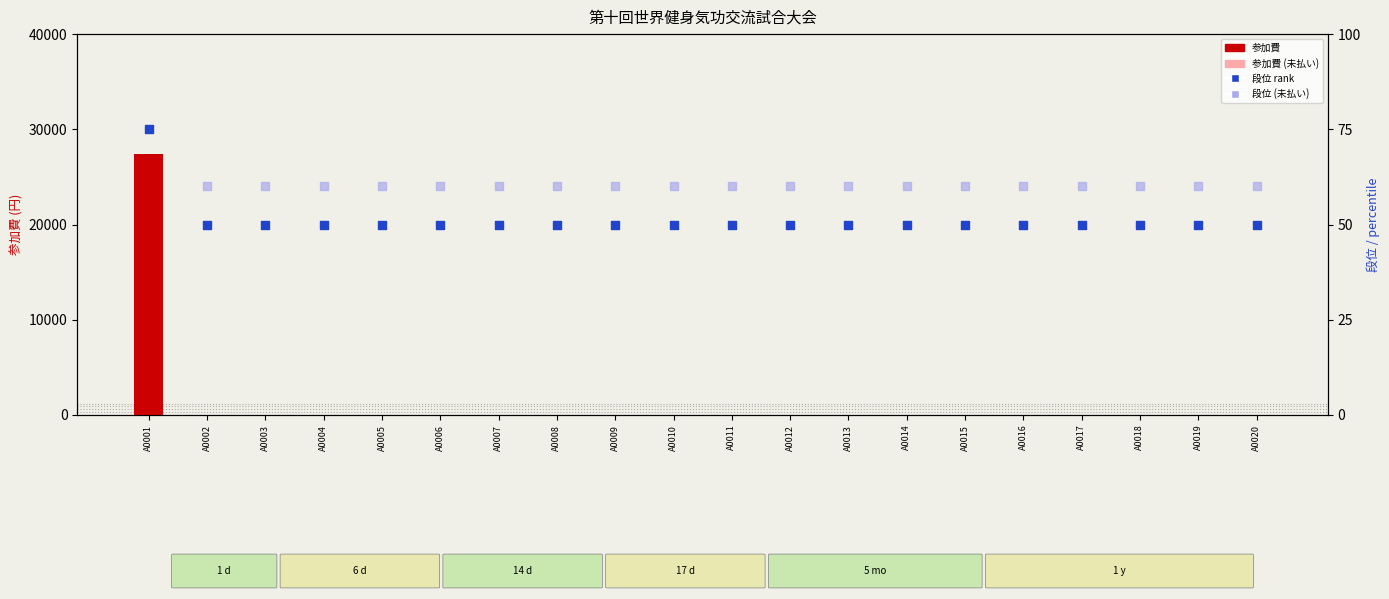

Is the value of 段位 rank at A0010 greater than the value of 参加費 at A0016?

Yes